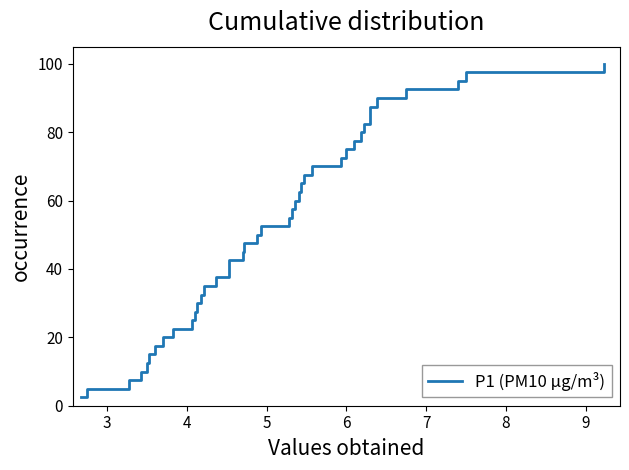

How many values exceed 52?

20